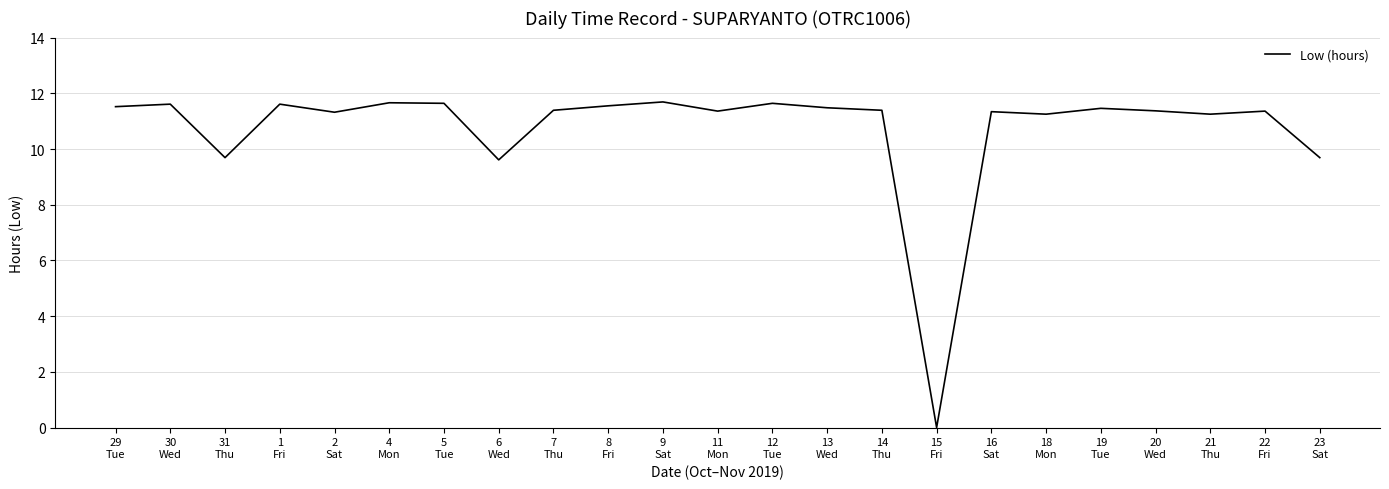

Where is the first local minimum?

31
Thu